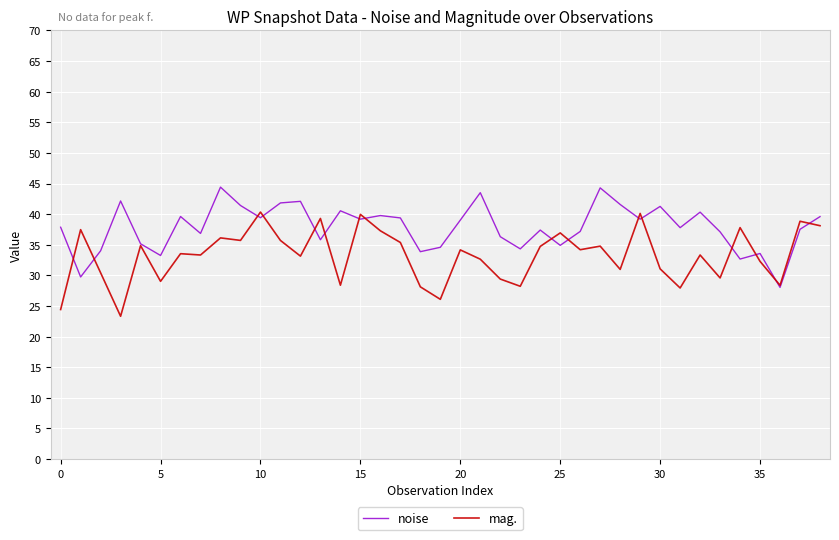

Which series has the largest total across all categories?

noise